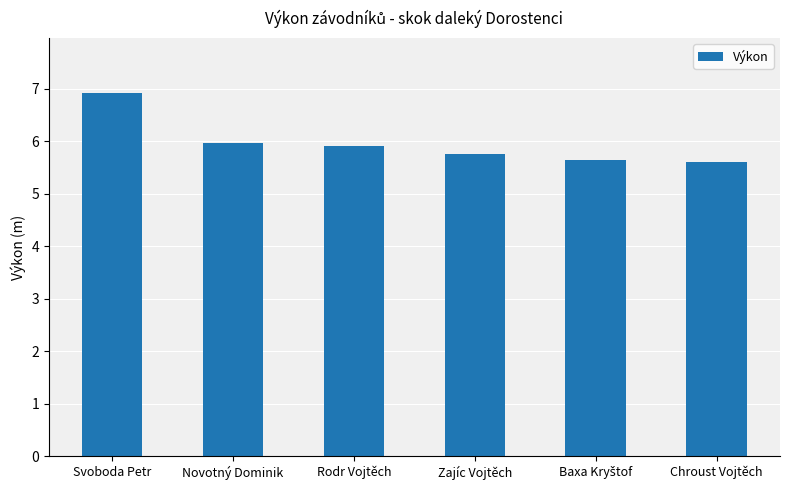

True or false: the data shows 10.0 at Rodr Vojtěch.

False